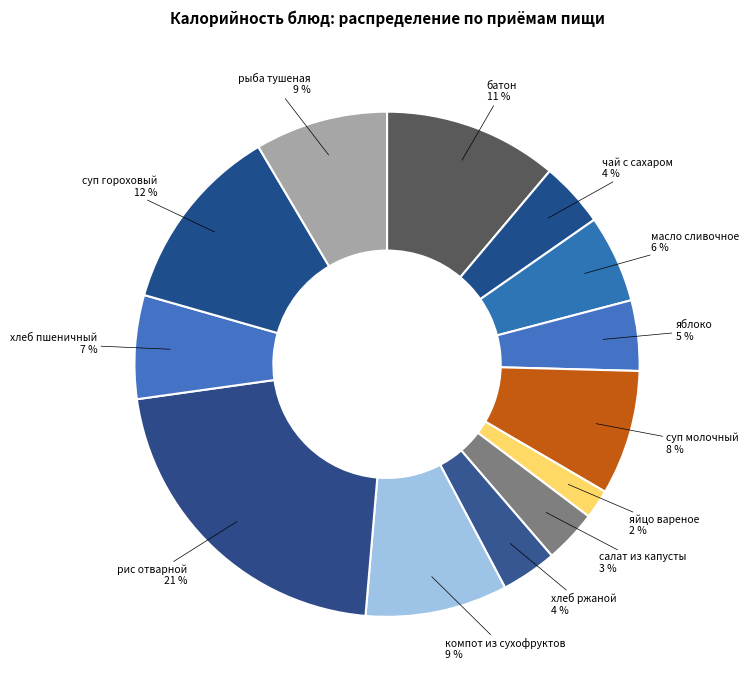

Which category has the biggest portion of the pie?

рис отварной